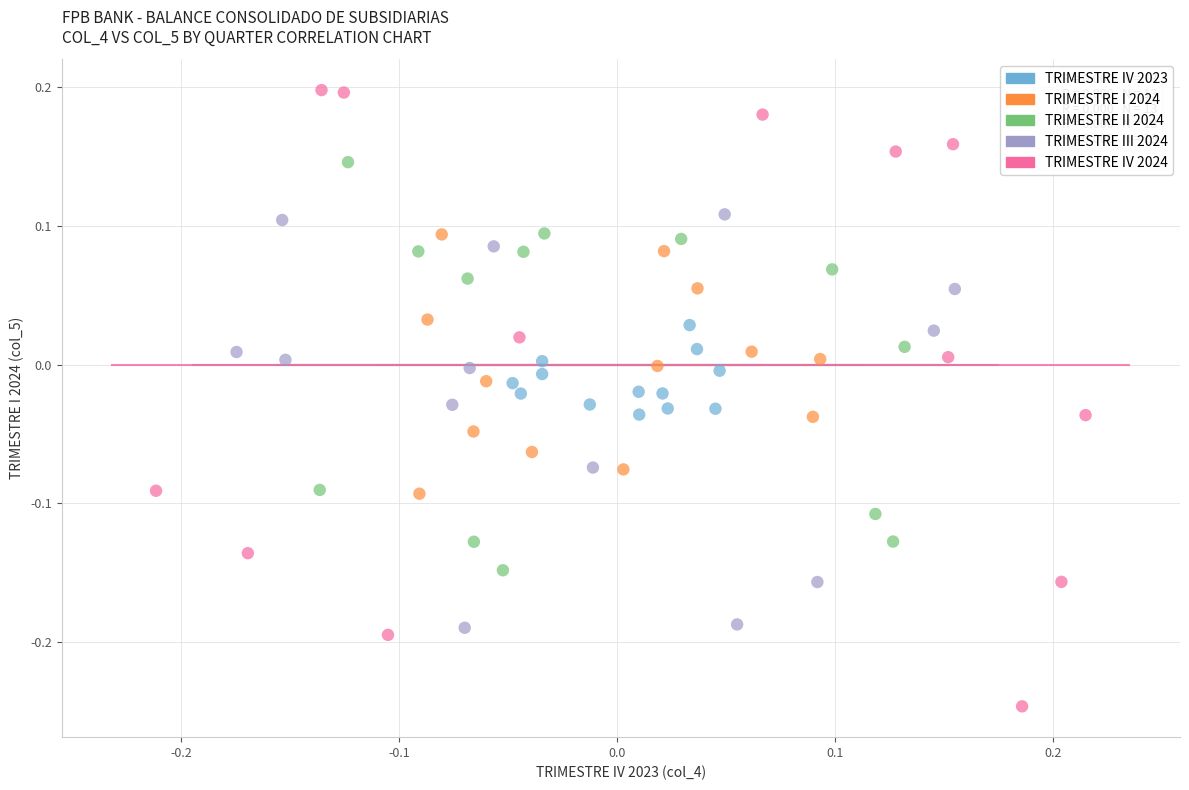

Which series has the largest Y range (max minus min)?

TRIMESTRE IV 2024